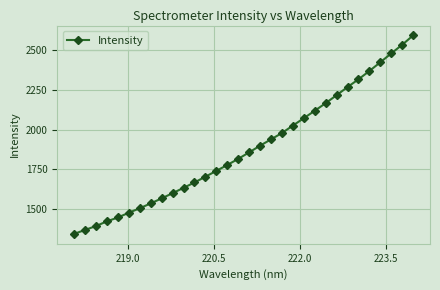

What is the difference between the second highest and second lowest values?

1167.9